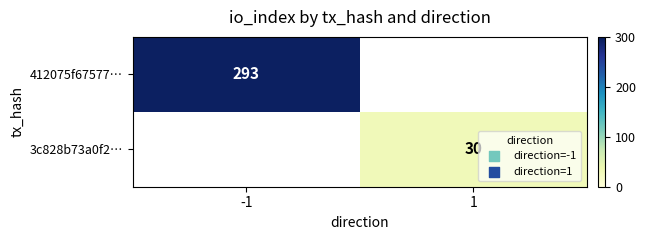

True or false: 3c828b73a0f2… has a value of 30 at 1.

True